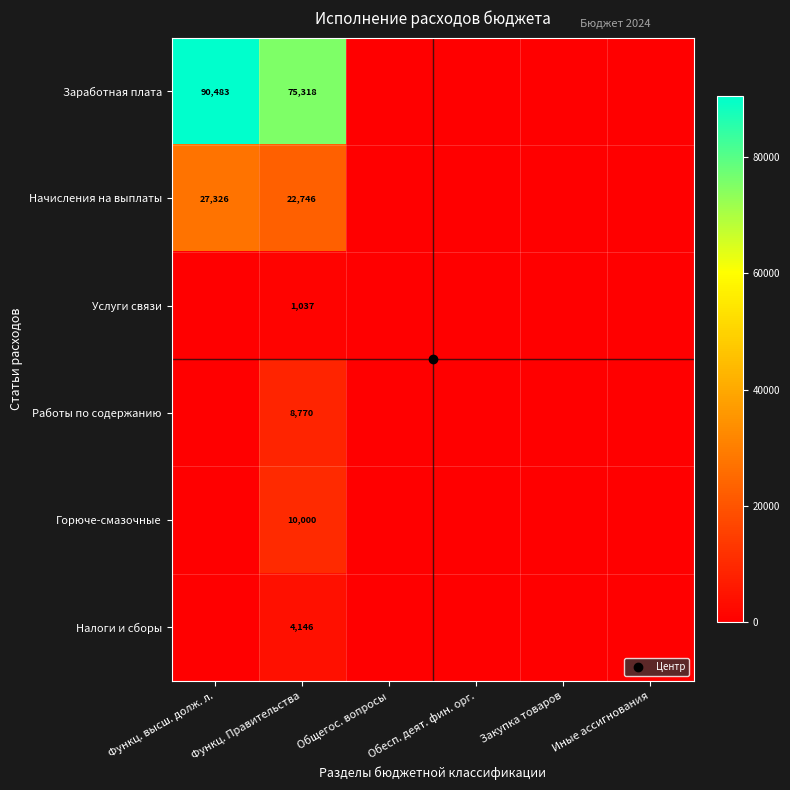

At which label does Горюче-смазочные reach its peak?

Функц. Правительства